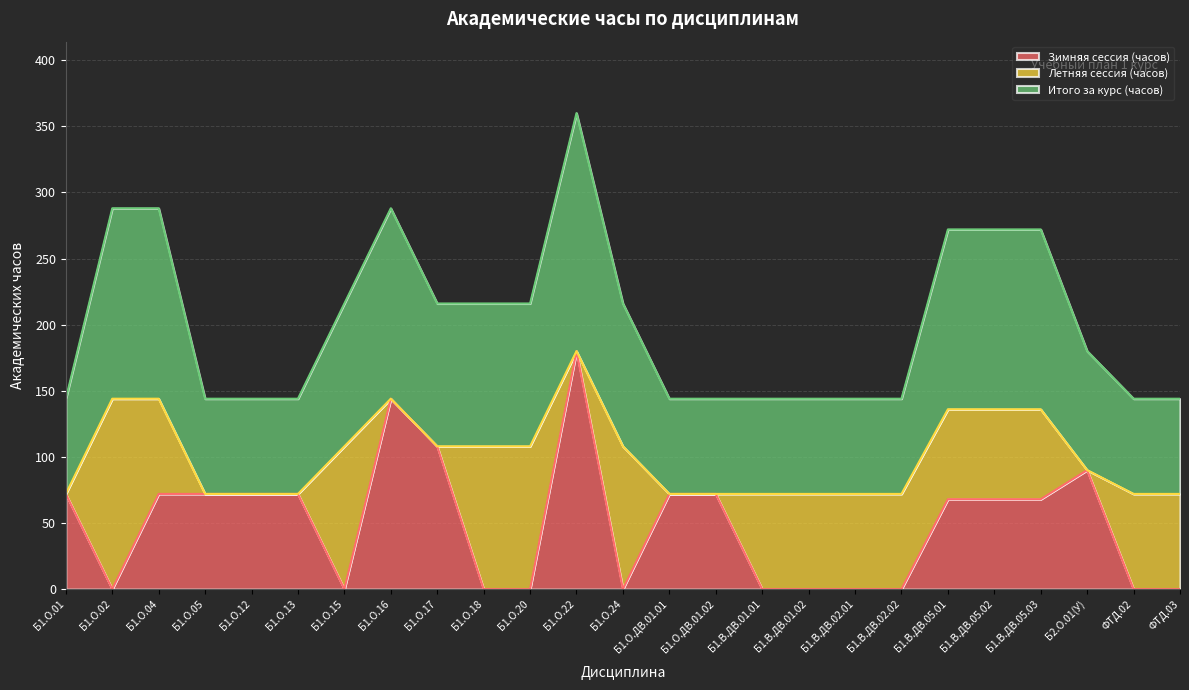

Which category has the highest value in the Зимняя сессия (часов) series?

Б1.О.22